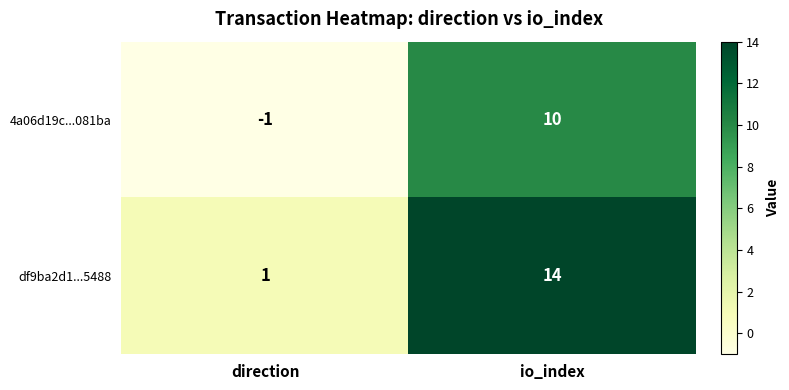

List the series in order of their overall mean, highest first.

df9ba2d1...5488, 4a06d19c...081ba